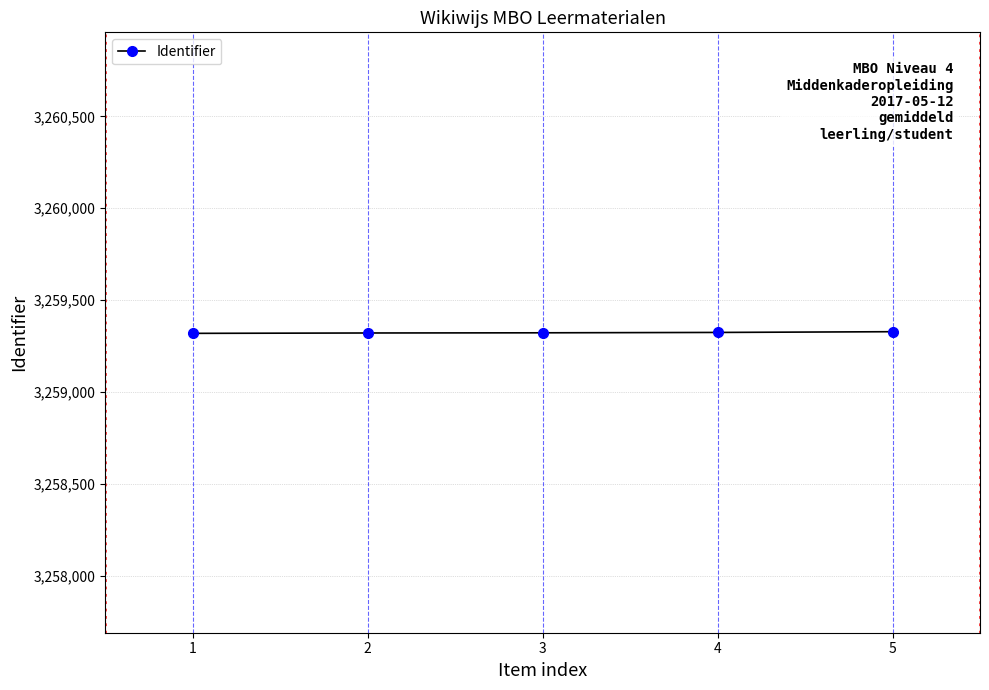

True or false: the data shows 3259324 at 4.

True